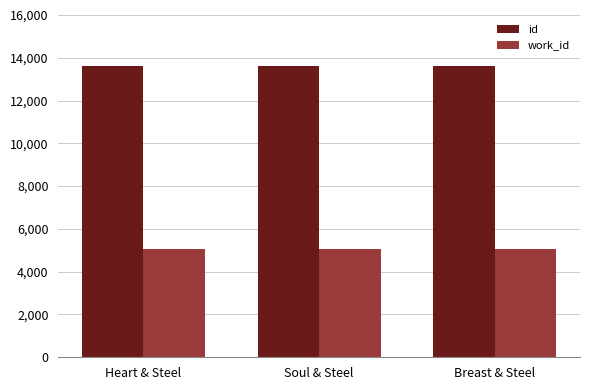

What is the maximum value for id?

13629